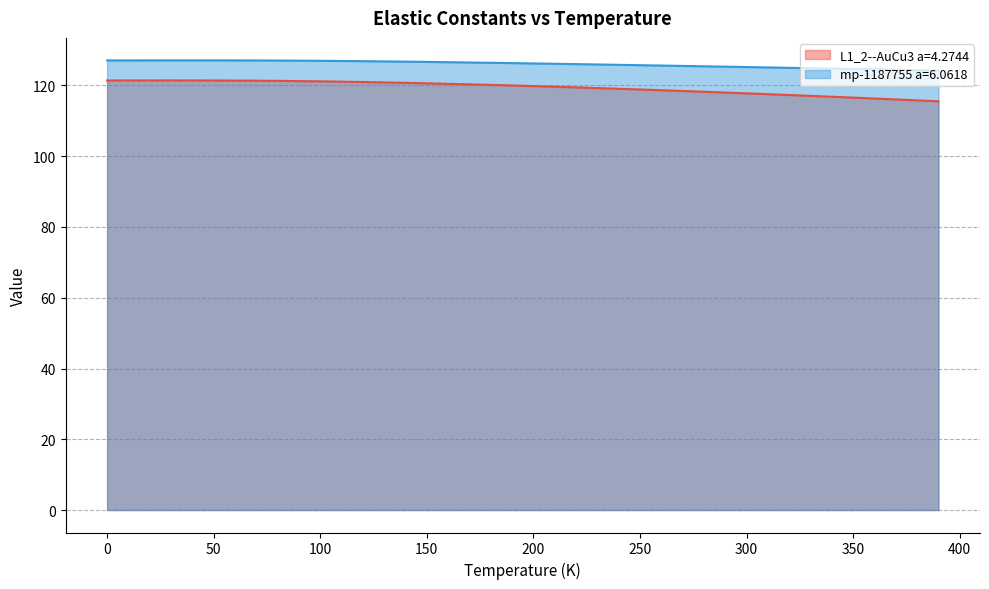

At how many categories does at least one series exceed 123?

40